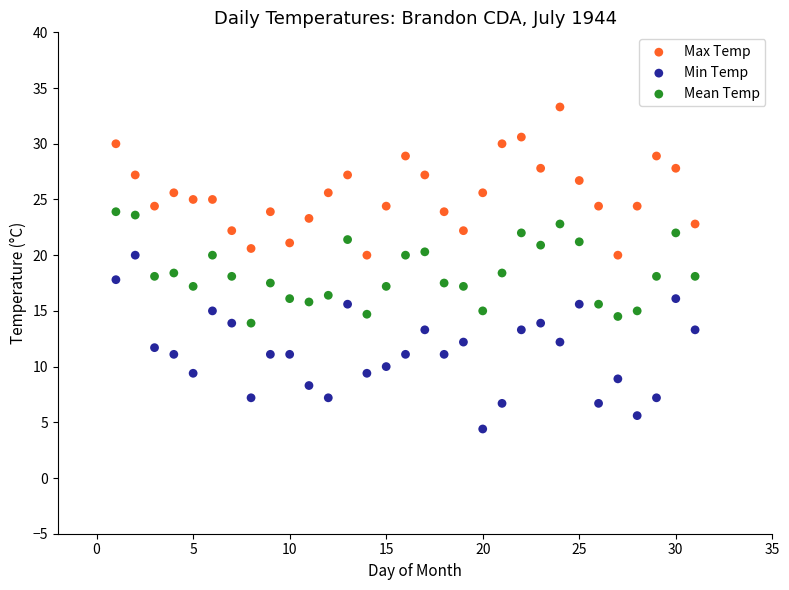

What is the X range (max minus min) for the scatter plot?

30.0